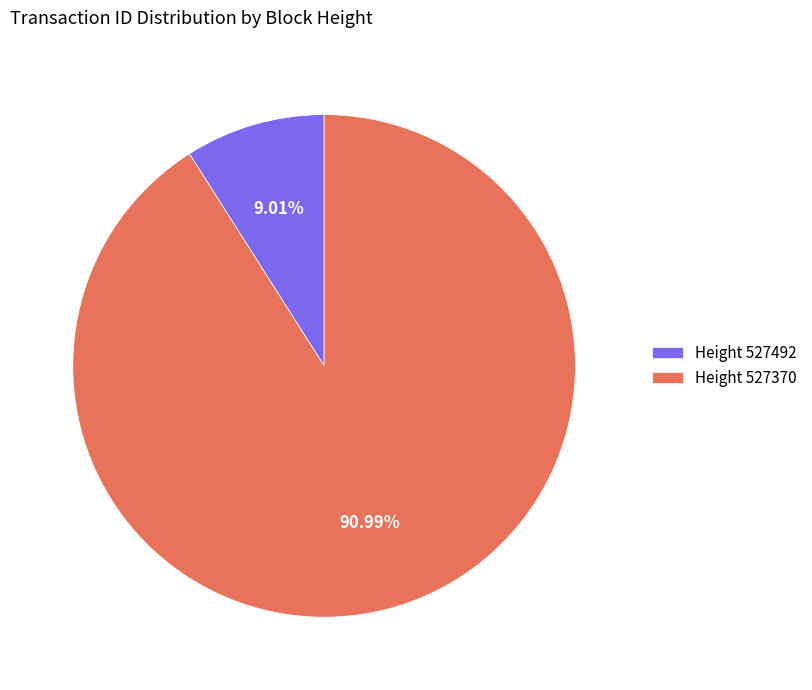

Which category accounts for the majority?

Height 527370